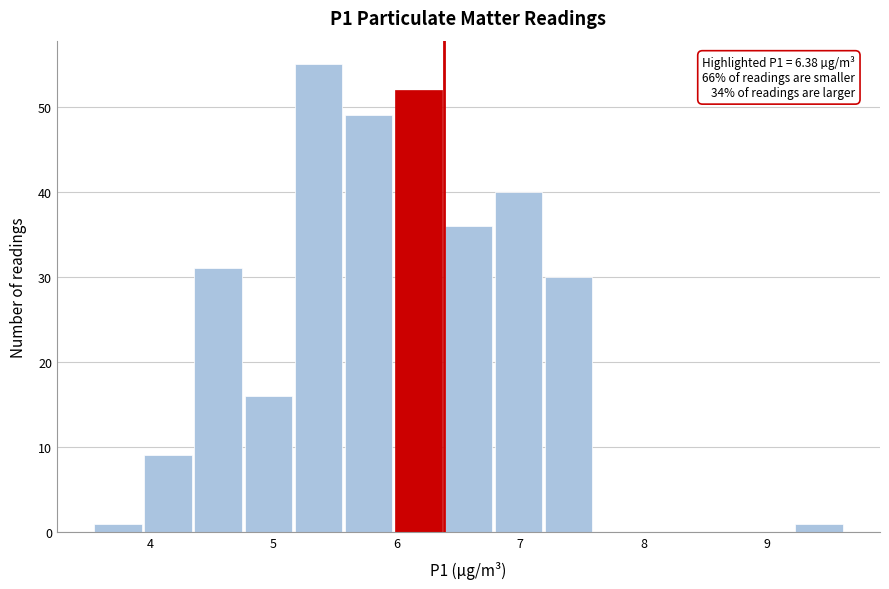

Over which range of the x-axis is the bar tallest?

5.2 to 5.6